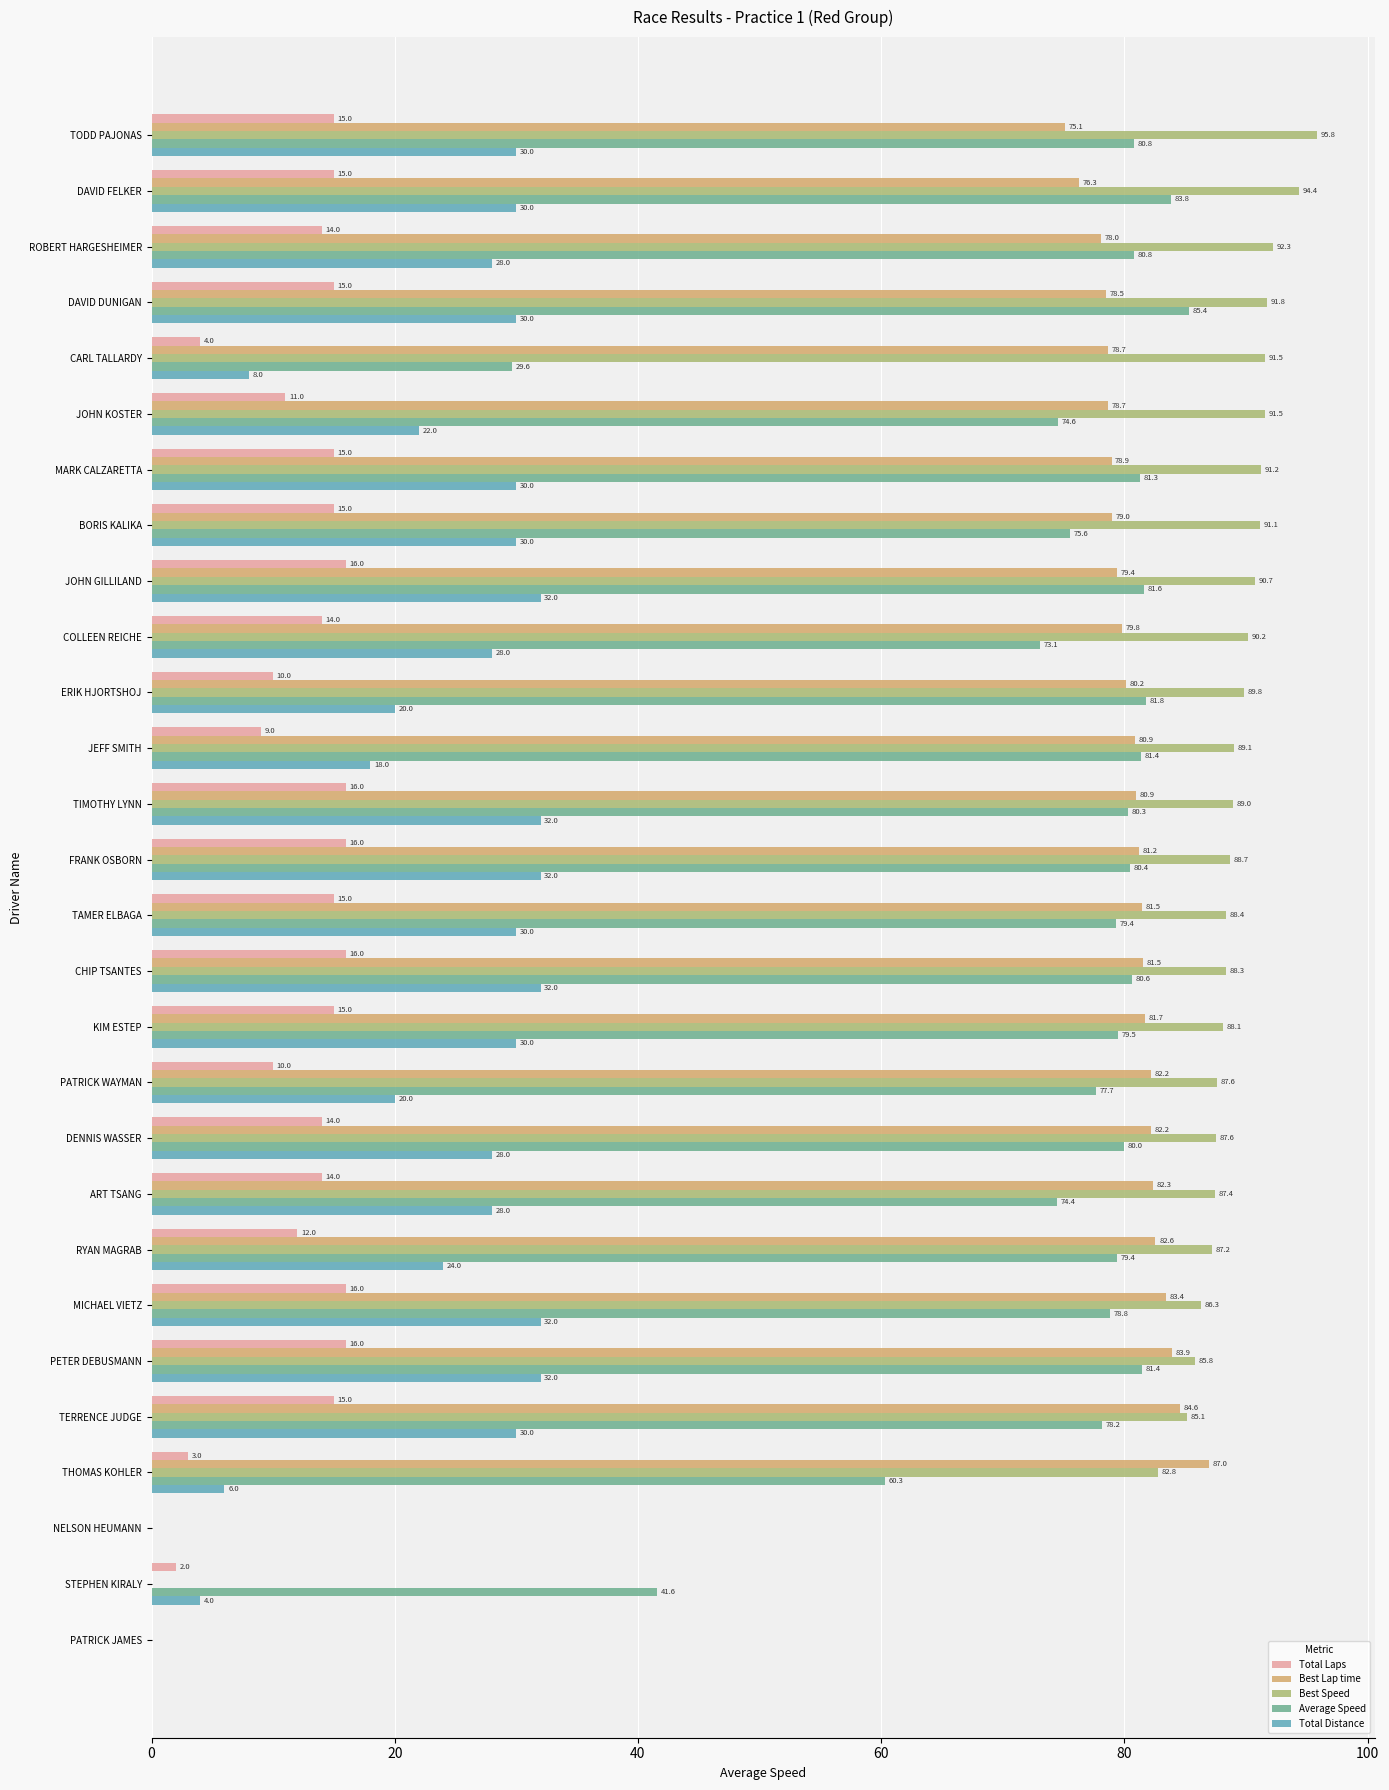

What is the sum of the Best Speed values at MICHAEL VIETZ and PATRICK JAMES?

86.3